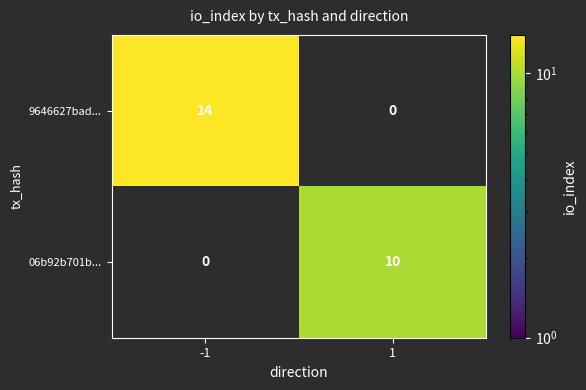

Is the value of 06b92b701b... at 1 greater than the value of 9646627bad... at -1?

No